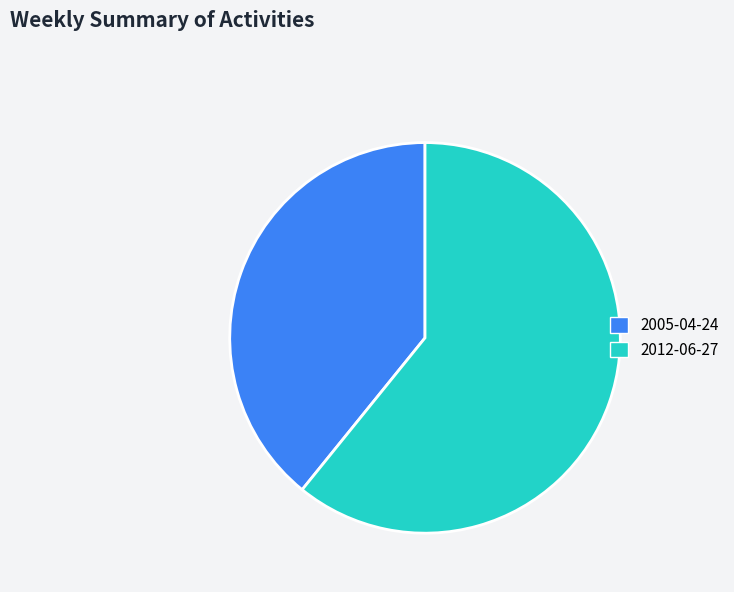

The 2005-04-24 slice represents 50% of the pie. True or false?

False